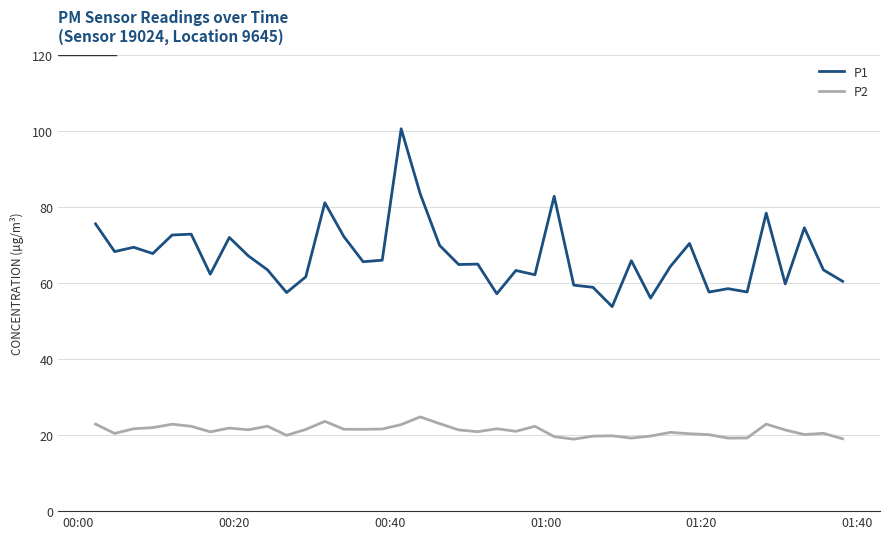

True or false: P1 and P2 intersect in this chart.

False